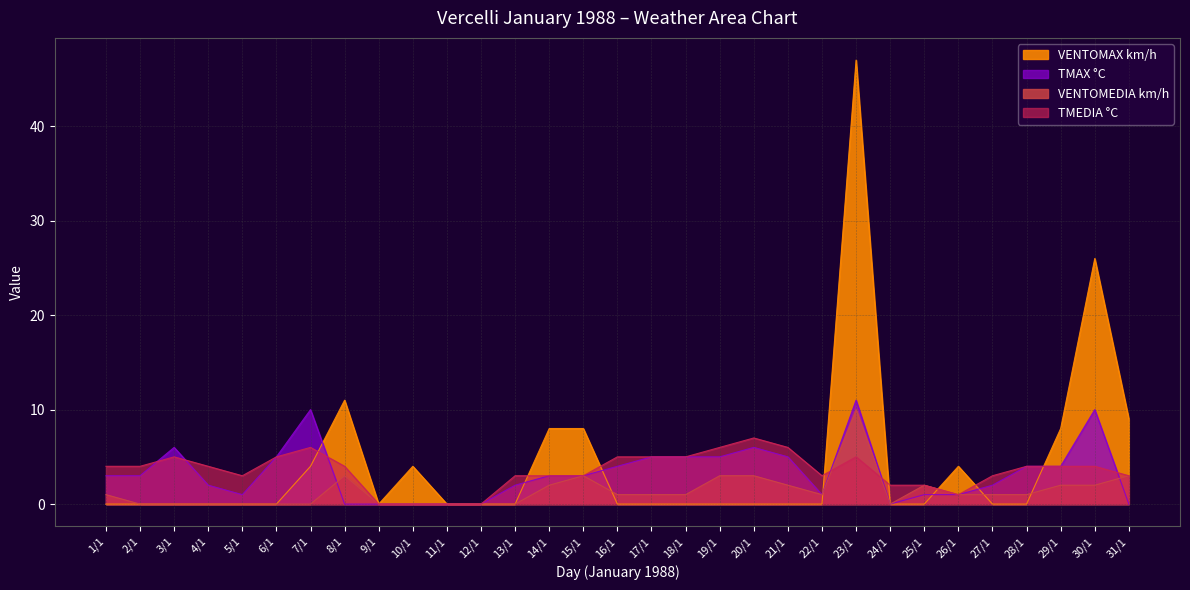

At which label is VENTOMAX km/h closest to 23?

30/1